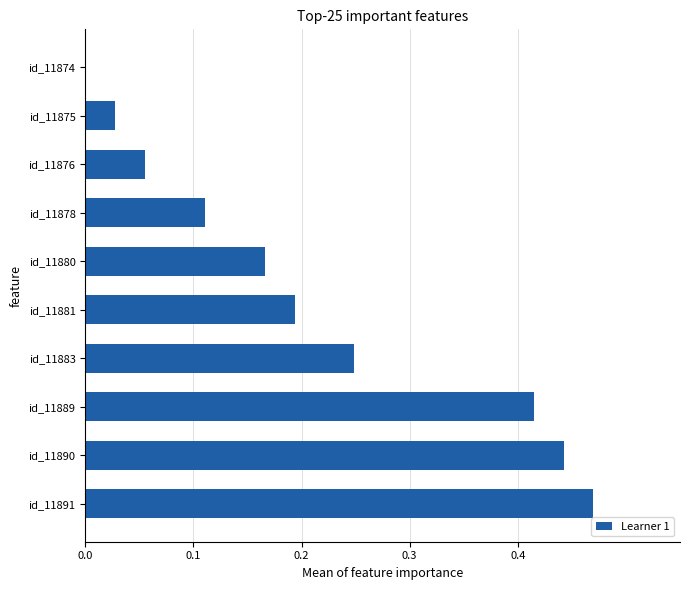

Is it true that the value at id_11890 is 0.1?

False